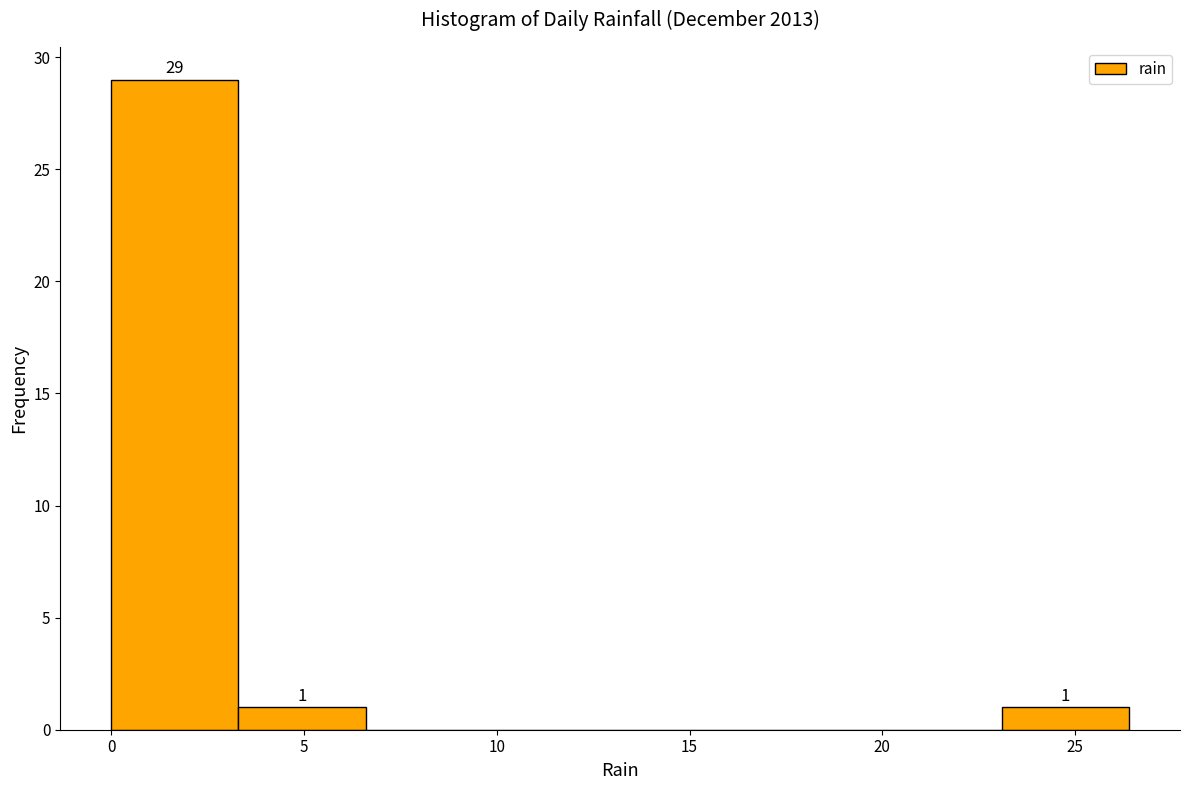

Over which range of the x-axis is the bar tallest?

0.0 to 3.3